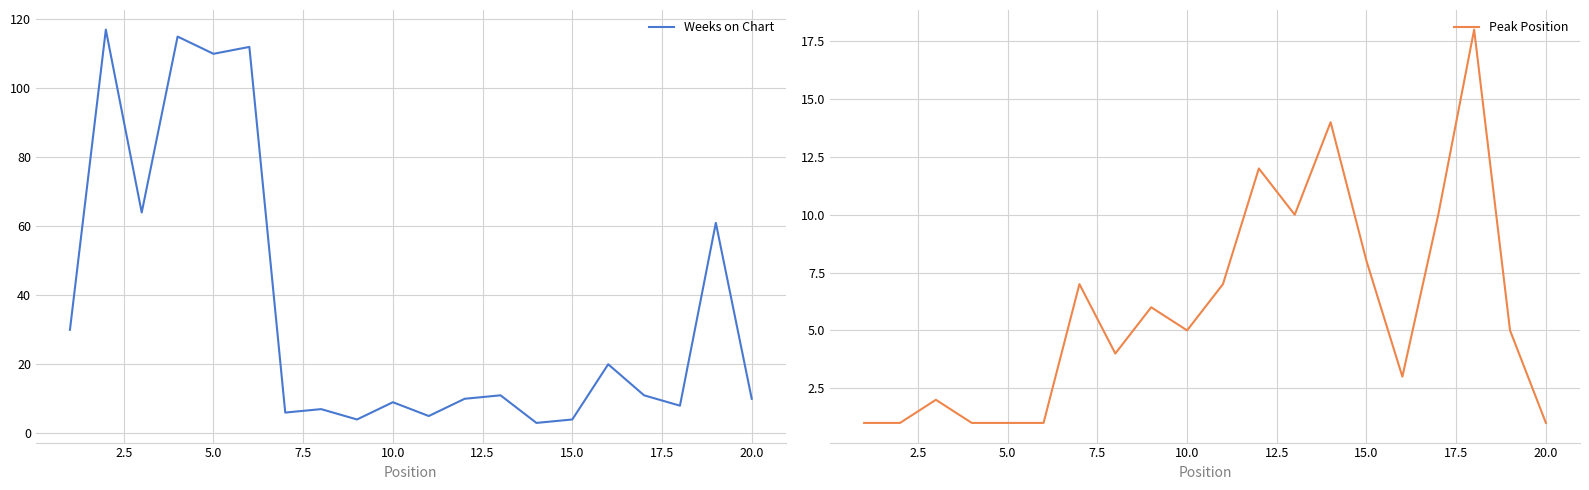

Which series has the widest spread of values?

Weeks on Chart